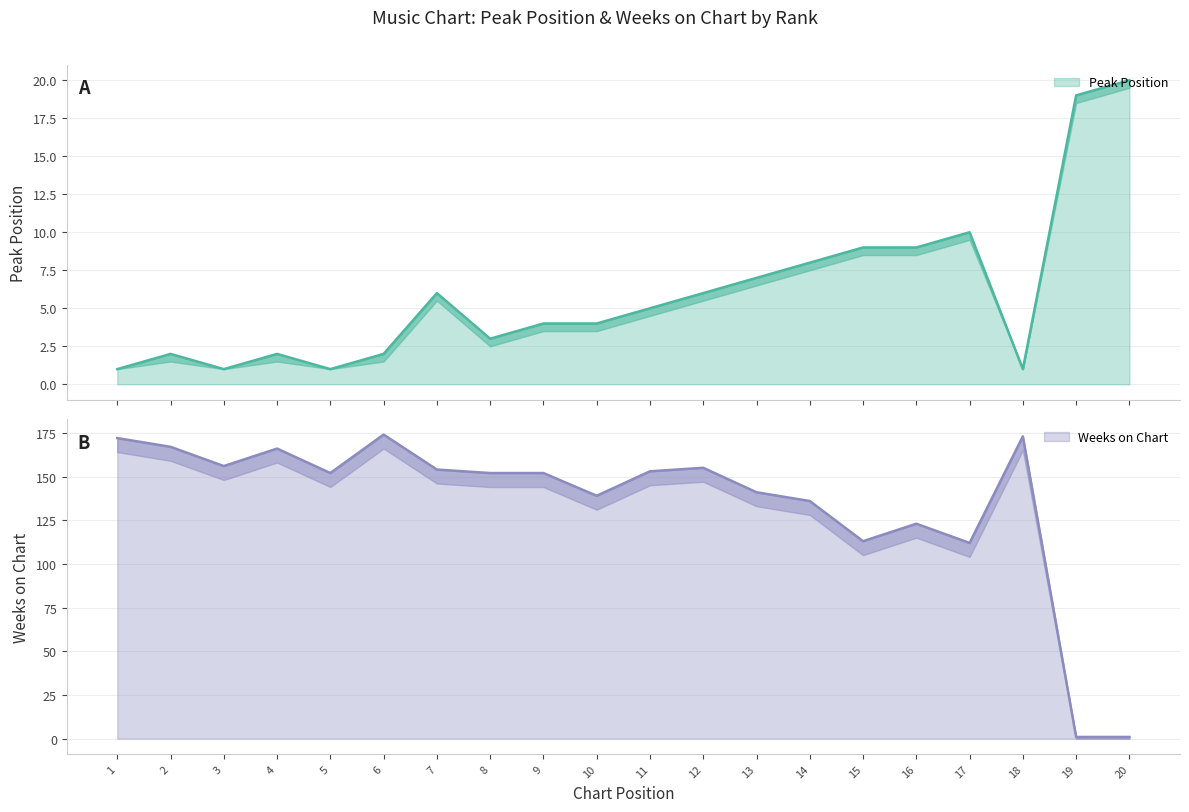

How many data points in Peak Position are above 5?

9